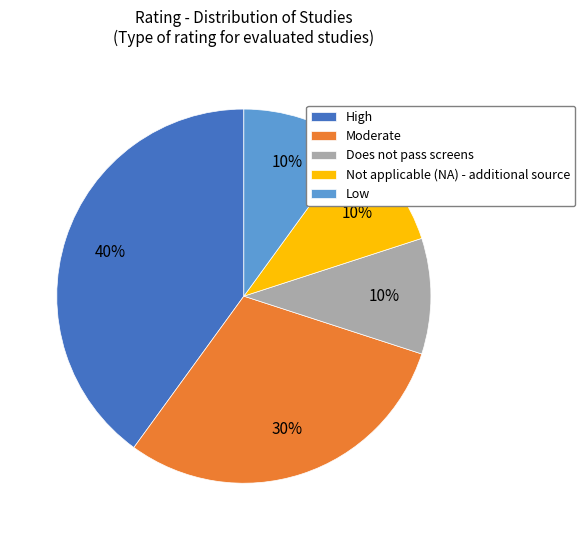

Count the number of slices in the pie.

5